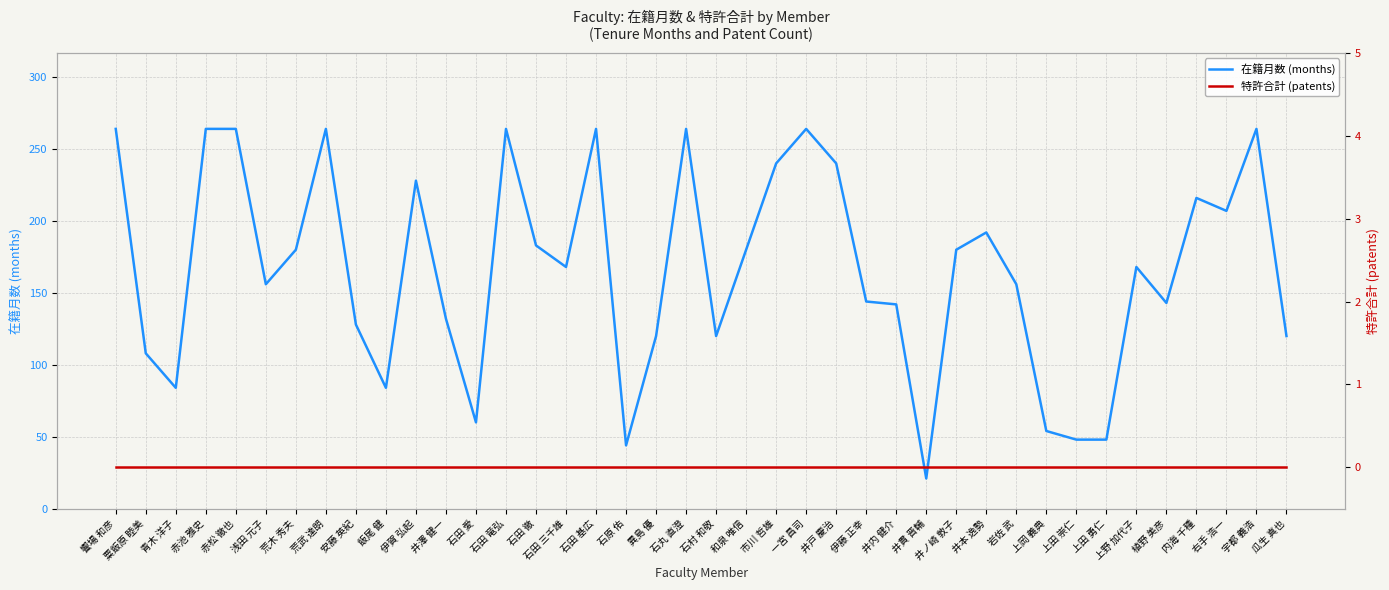

Read the 在籍月数 (months) value at 伊賀 弘起.

228